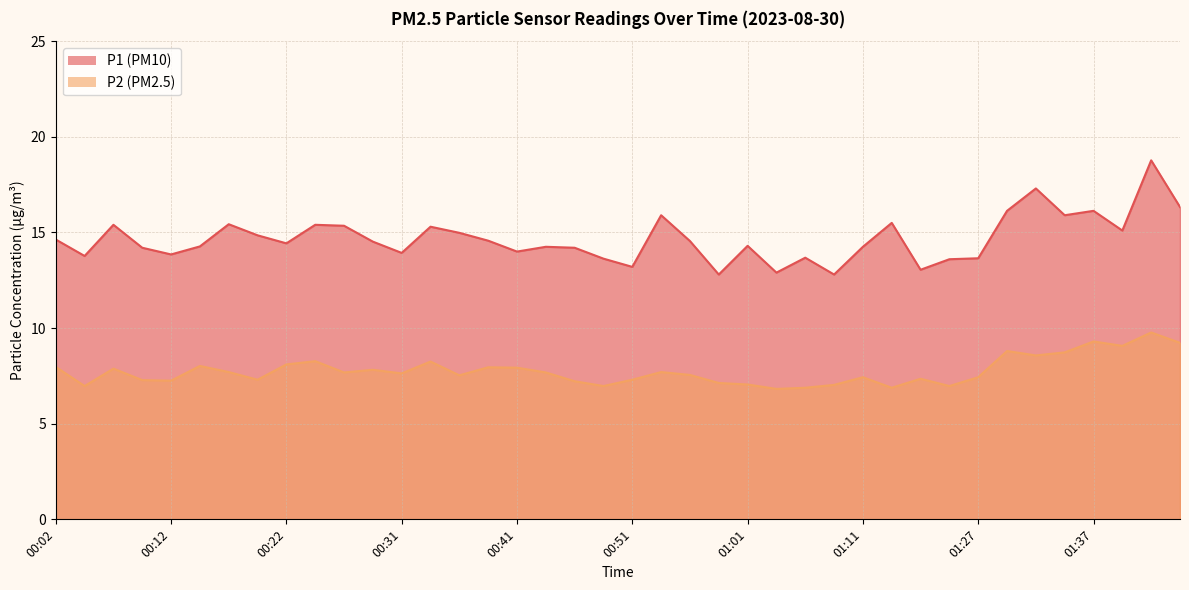

At how many categories does at least one series exceed 17?

2